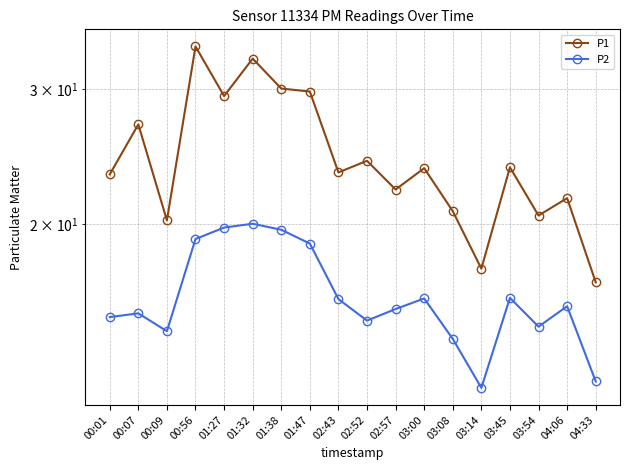

At how many categories does at least one series exceed 16?

18